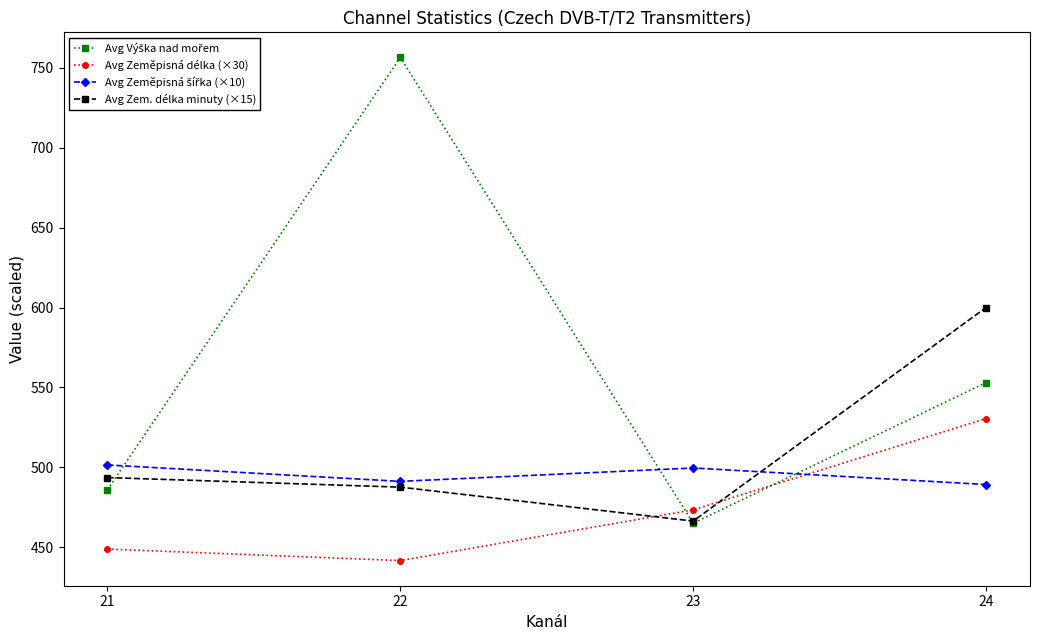

True or false: Avg Zem. délka minuty (×15) and Avg Zeměpisná délka (×30) intersect in this chart.

True